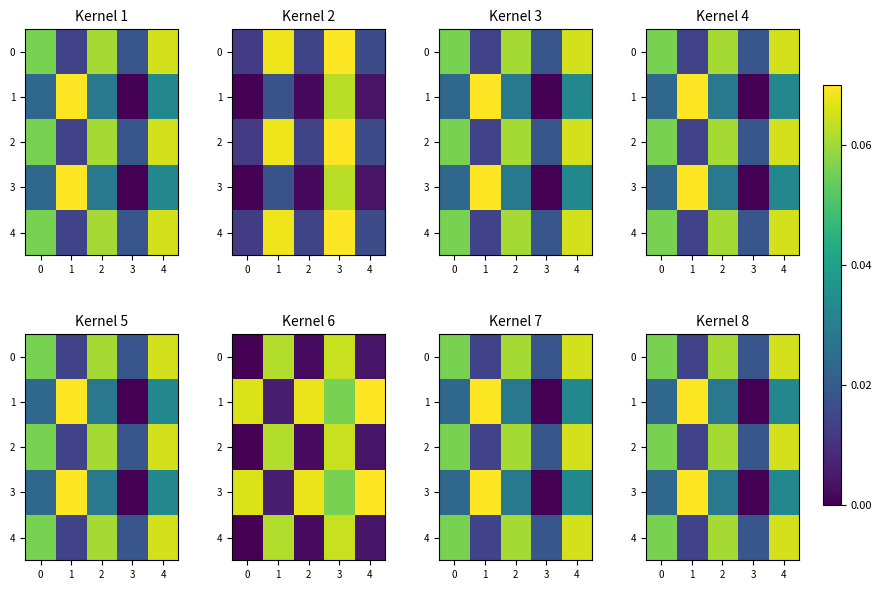

Is it true that 0 equals 0.0 at 4?

False